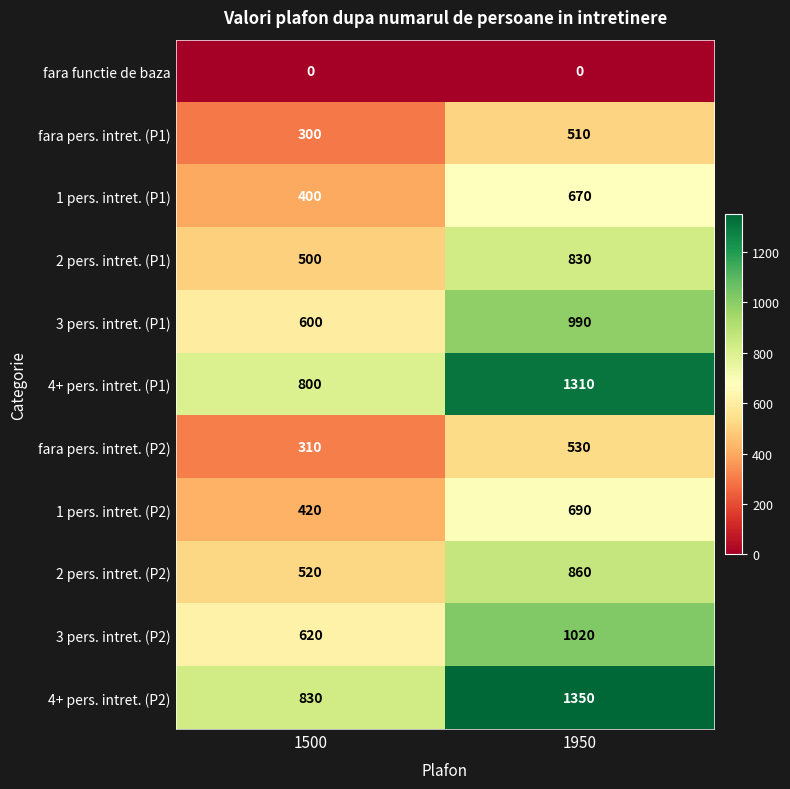

Reading right to left, list all the values displayed in this chart.

fara functie de baza: 0	0
fara pers. intret. (P1): 510	300
1 pers. intret. (P1): 670	400
2 pers. intret. (P1): 830	500
3 pers. intret. (P1): 990	600
4+ pers. intret. (P1): 1310	800
fara pers. intret. (P2): 530	310
1 pers. intret. (P2): 690	420
2 pers. intret. (P2): 860	520
3 pers. intret. (P2): 1020	620
4+ pers. intret. (P2): 1350	830